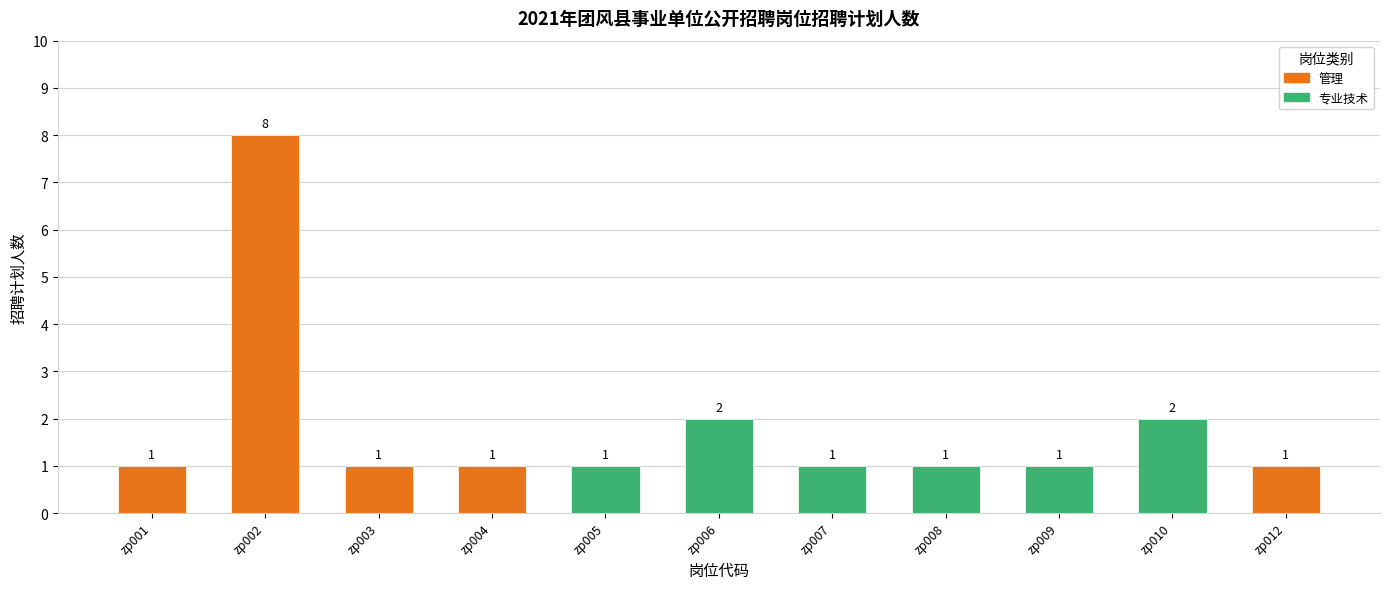

How many data points does each series have?

11